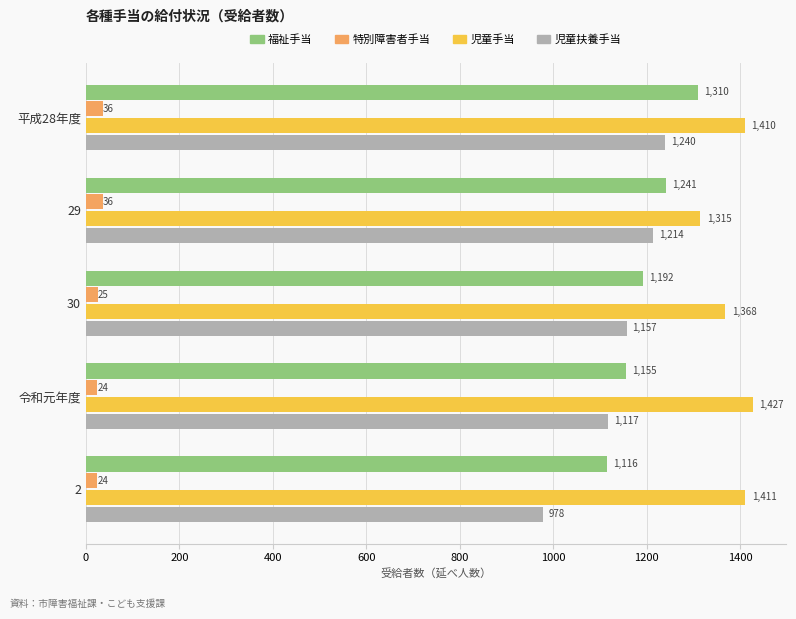

What is the difference between the highest and lowest values at 平成28年度?

1374